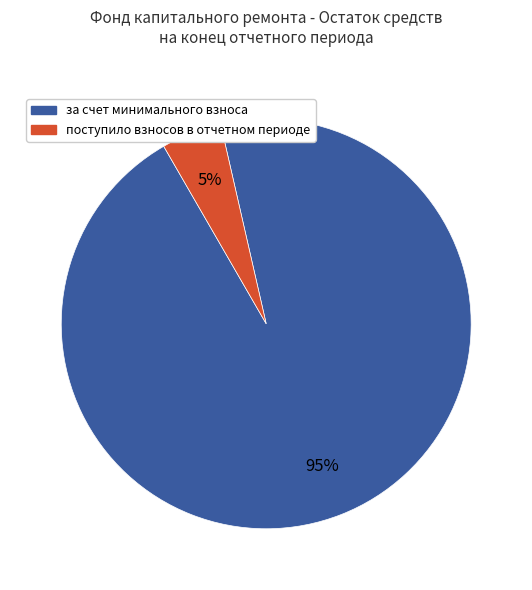

Does any single category account for the majority?

Yes